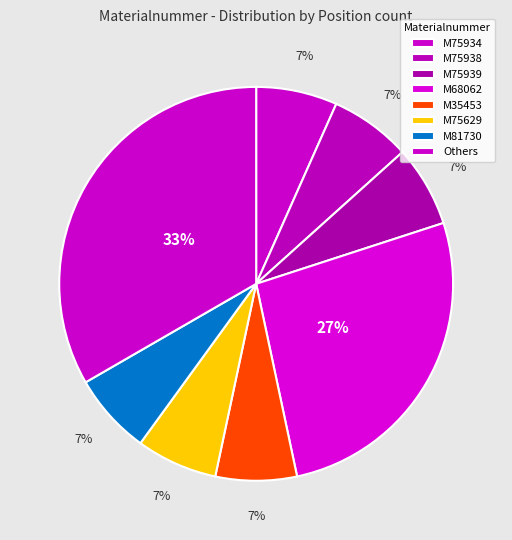

Which slice is the smallest?

M75934